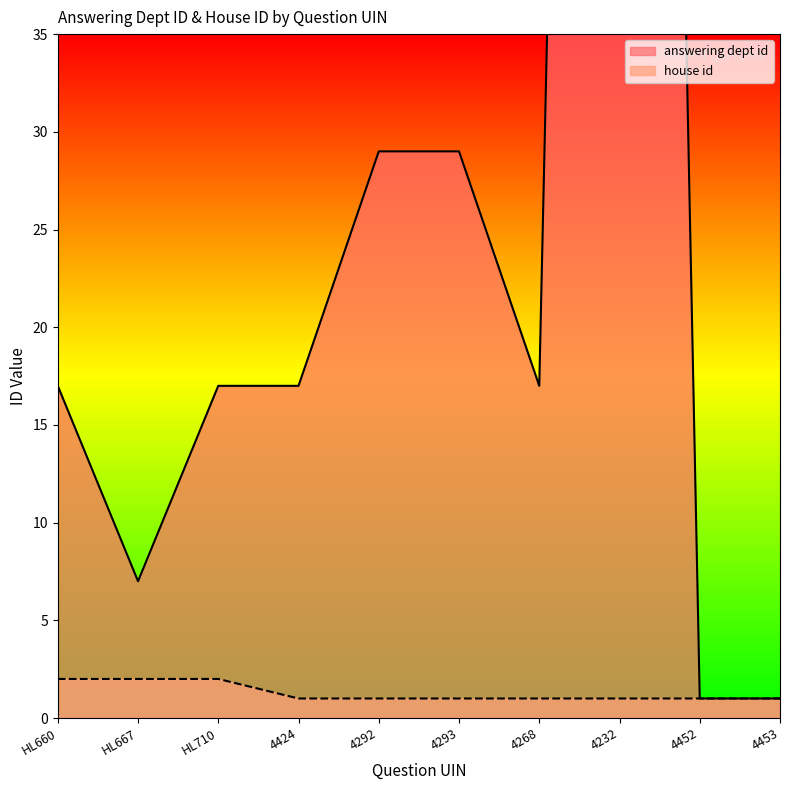

Reading right to left, transcribe all the data shown in this chart.

answering dept id: 4453=1	4452=1	4232=202	4268=17	4293=29	4292=29	4424=17	HL710=17	HL667=7	HL660=17
house id: 4453=1	4452=1	4232=1	4268=1	4293=1	4292=1	4424=1	HL710=2	HL667=2	HL660=2